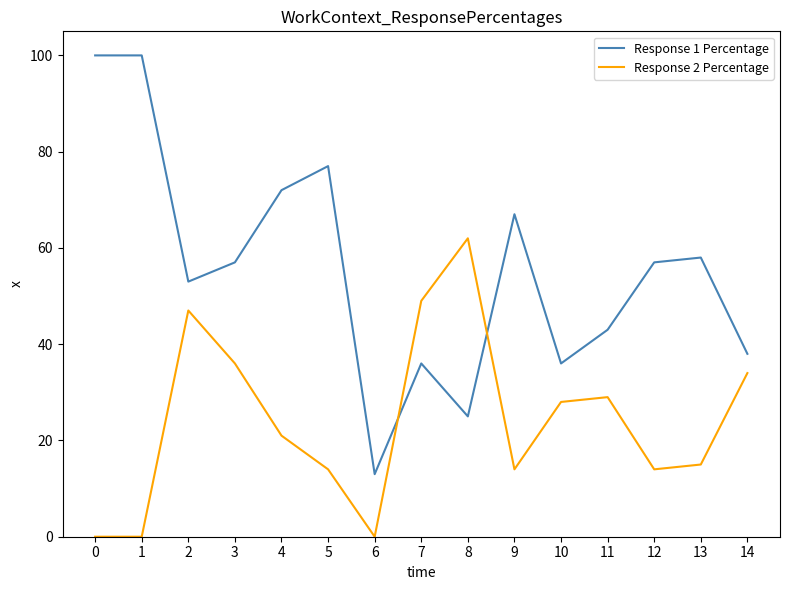

The value of Response 2 Percentage at 3 is 9. True or false?

False